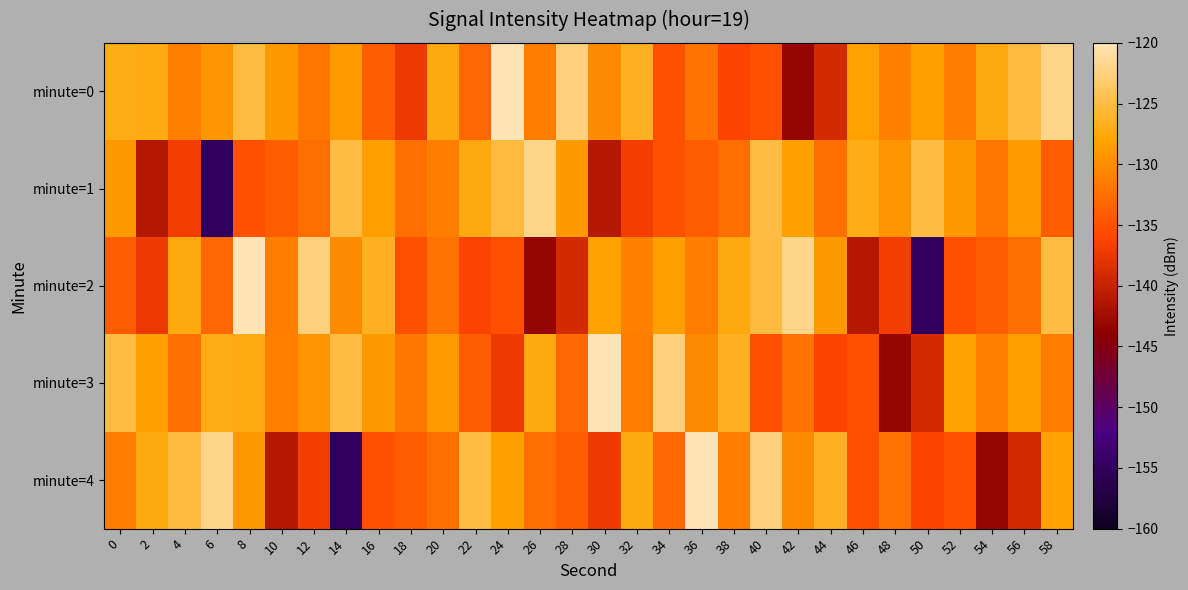

Reading right to left, extract all data points from this chart.

minute=0: 58=-122.0	56=-125.2	54=-127.4	52=-131.3	50=-128.5	48=-131.0	46=-128.4	44=-138.9	42=-143.1	40=-135.1	38=-136.2	36=-132.1	34=-135.1	32=-126.5	30=-130.1	28=-122.5	26=-131.4	24=-120.1	22=-133.1	20=-127.4	18=-137.3	16=-134.0	14=-128.8	12=-131.9	10=-129.0	8=-125.0	6=-129.3	4=-131.1	2=-127.2	0=-127.1
minute=1: 58=-134.0	56=-128.8	54=-131.9	52=-129.0	50=-125.0	48=-129.3	46=-127.1	44=-132.6	42=-128.5	40=-125.0	38=-132.6	36=-134.0	34=-135.1	32=-136.8	30=-141.2	28=-128.9	26=-122.0	24=-125.2	22=-127.4	20=-131.3	18=-132.6	16=-128.5	14=-125.0	12=-132.6	10=-134.0	8=-135.1	6=-155.2	4=-136.8	2=-141.2	0=-128.9
minute=2: 58=-125.0	56=-132.6	54=-134.0	52=-135.1	50=-155.2	48=-136.8	46=-141.2	44=-128.9	42=-122.0	40=-125.2	38=-127.4	36=-131.3	34=-128.5	32=-131.0	30=-128.4	28=-138.9	26=-143.1	24=-135.1	22=-136.2	20=-132.1	18=-135.1	16=-126.5	14=-130.1	12=-122.5	10=-131.4	8=-120.1	6=-133.1	4=-127.4	2=-137.3	0=-134.0
minute=3: 58=-131.3	56=-128.5	54=-131.0	52=-128.4	50=-138.9	48=-143.1	46=-135.1	44=-136.2	42=-132.1	40=-135.1	38=-126.5	36=-130.1	34=-122.5	32=-131.4	30=-120.1	28=-133.1	26=-127.4	24=-137.3	22=-134.0	20=-128.8	18=-131.9	16=-129.0	14=-125.0	12=-129.3	10=-131.1	8=-127.2	6=-127.1	4=-132.6	2=-128.5	0=-125.0
minute=4: 58=-128.4	56=-138.9	54=-143.1	52=-135.1	50=-136.2	48=-132.1	46=-135.1	44=-126.5	42=-130.1	40=-122.5	38=-131.4	36=-120.1	34=-133.1	32=-127.4	30=-137.3	28=-134.0	26=-132.6	24=-128.5	22=-125.0	20=-132.6	18=-134.0	16=-135.1	14=-155.2	12=-136.8	10=-141.2	8=-128.9	6=-122.0	4=-125.2	2=-127.4	0=-131.3